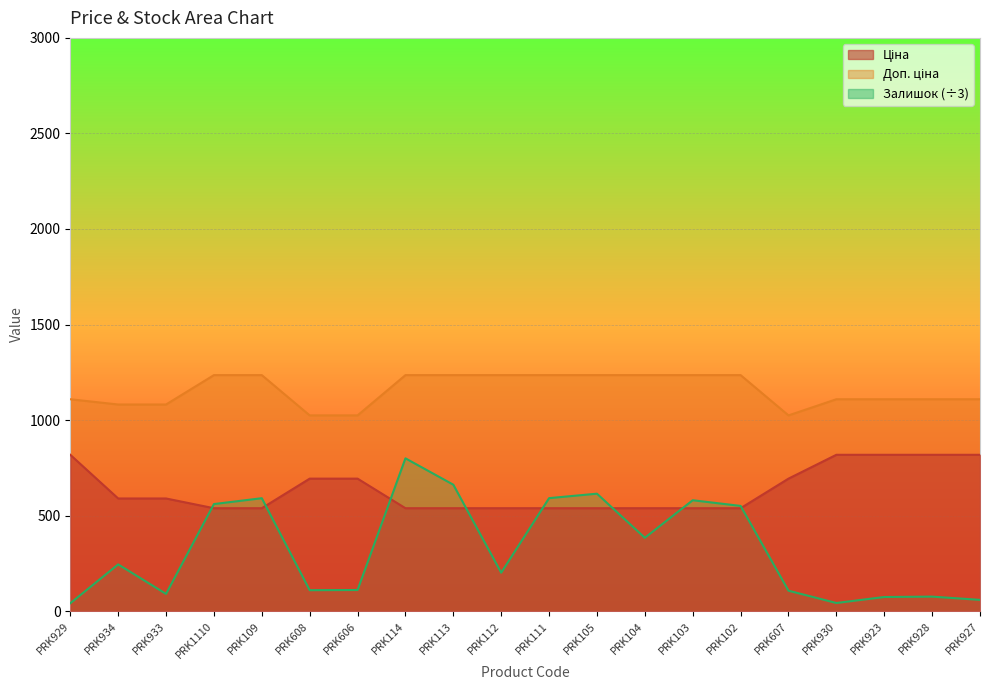

Count the number of data series in this chart.

3